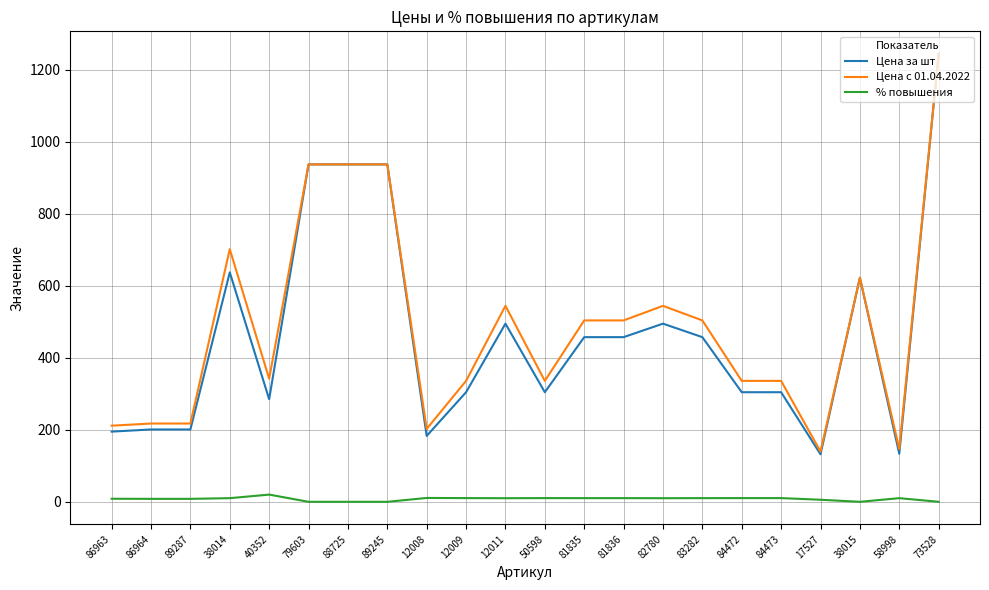

What are all the series names shown in the legend?

Цена за шт, Цена с 01.04.2022, % повышения